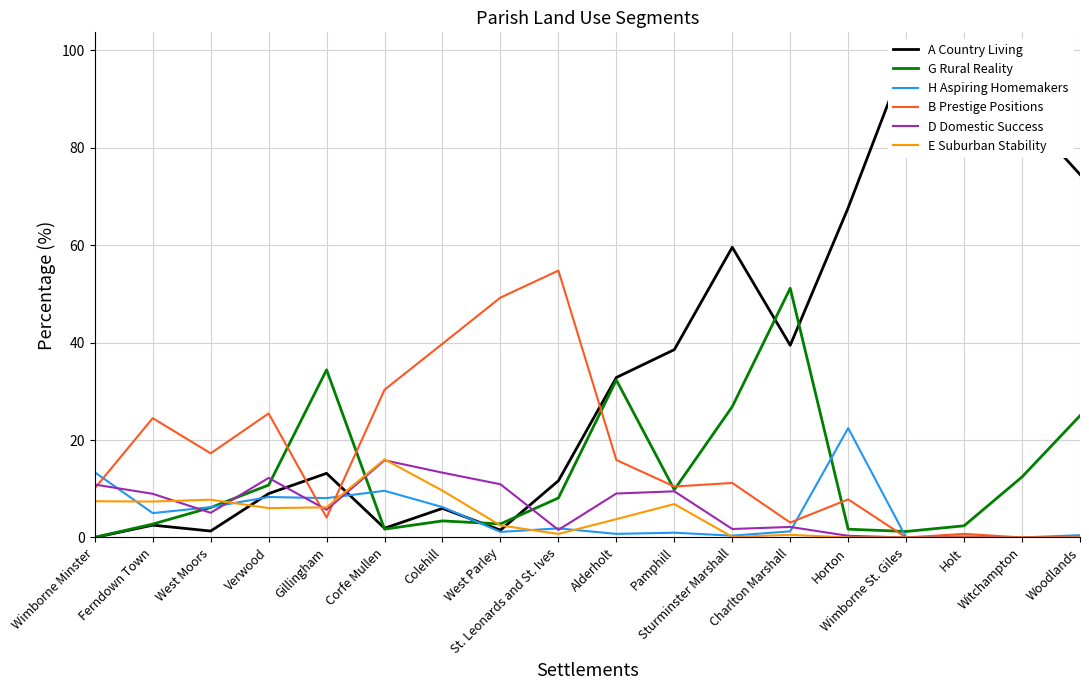

Which series ends up on top after the final intersection of B Prestige Positions and H Aspiring Homemakers?

H Aspiring Homemakers